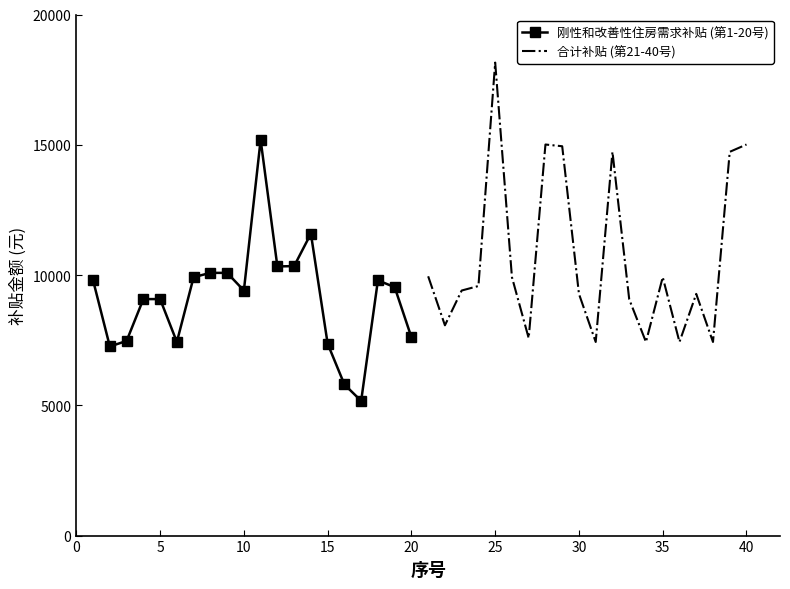

The value of 合计补贴 (第21-40号) at 40 is 15010.0. True or false?

True